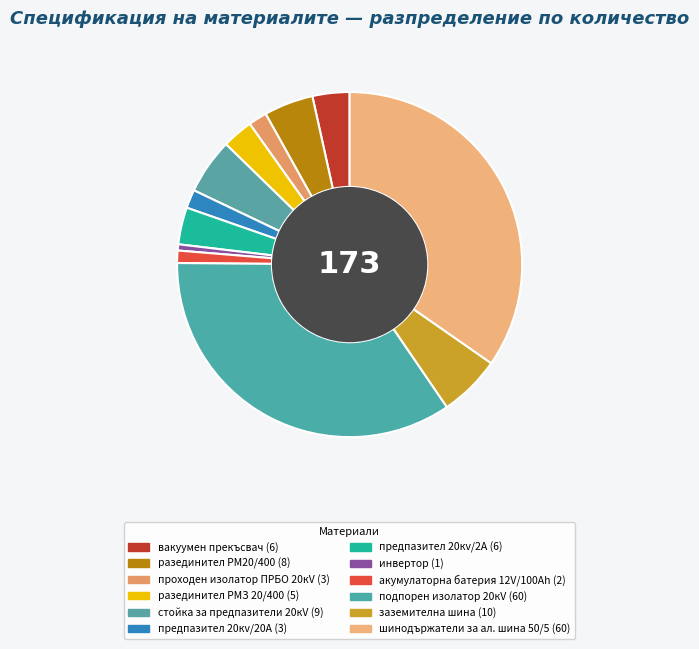

Count the number of slices in the pie.

12